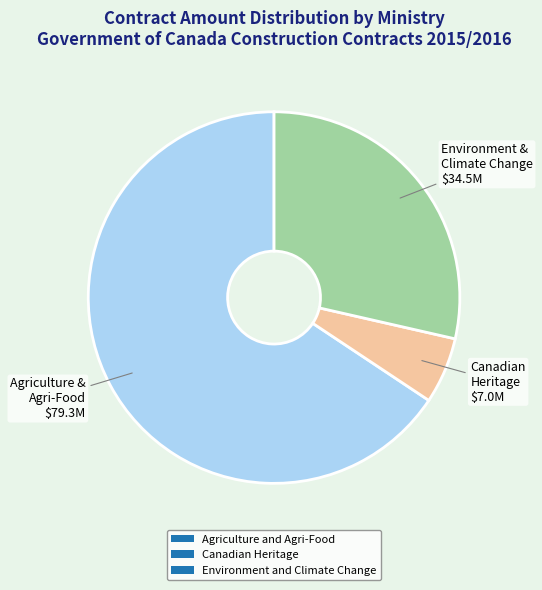

Which slice is the smallest?

Canadian Heritage